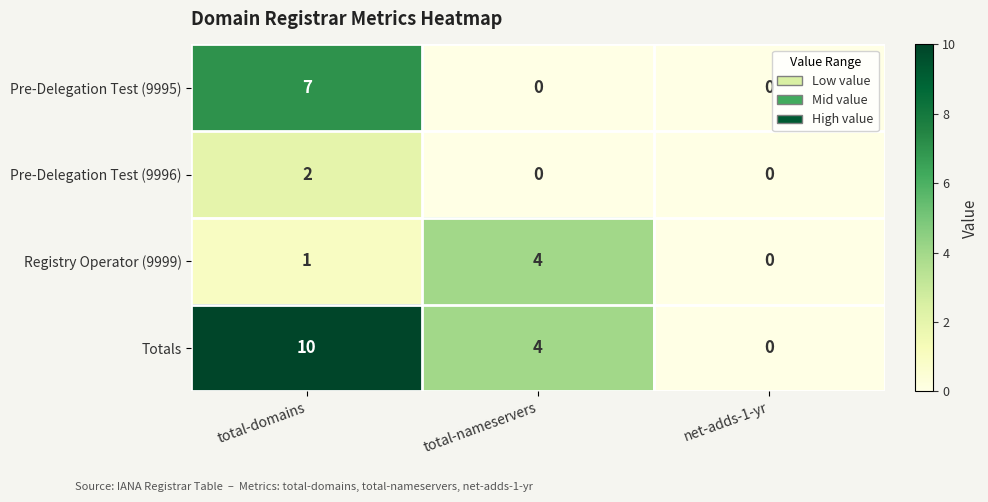

Rank the series by their maximum value, from highest to lowest.

Totals, Pre-Delegation Test (9995), Registry Operator (9999), Pre-Delegation Test (9996)